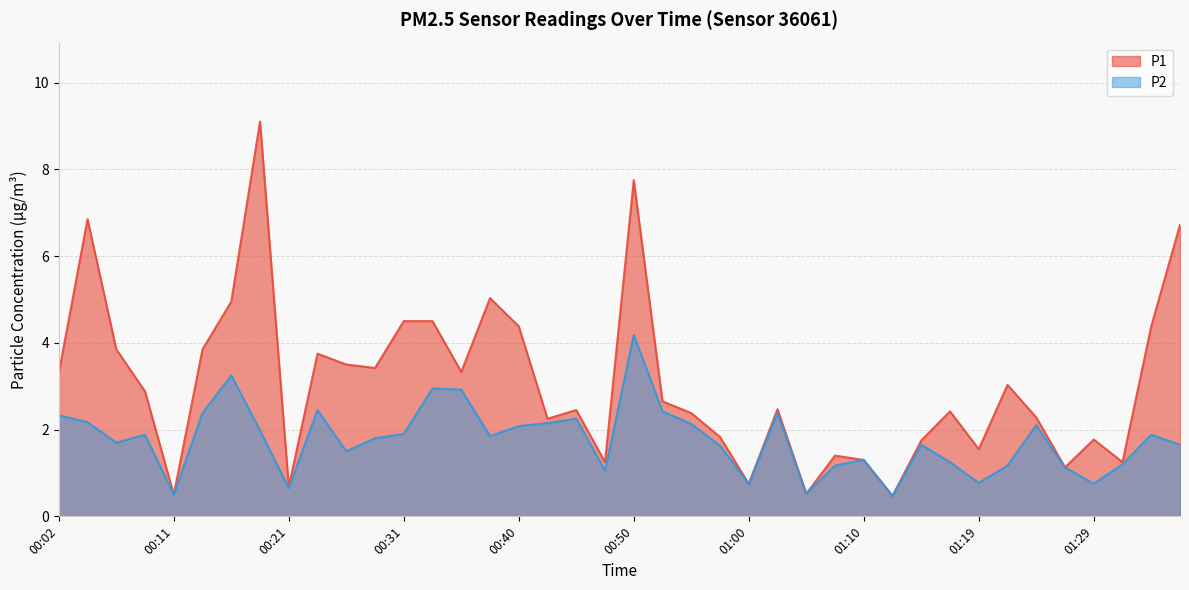

Between 00:11 and 00:28, which is larger?

00:28